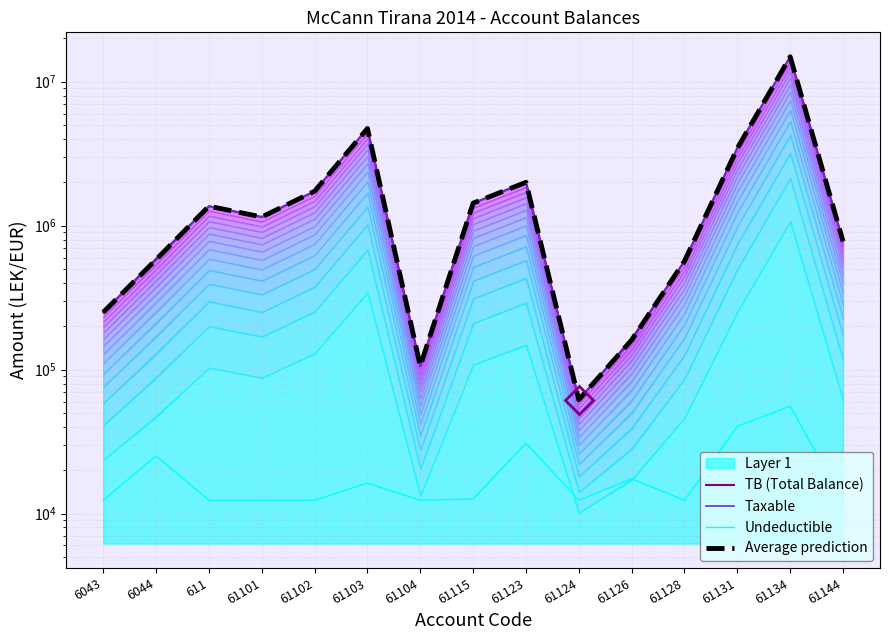

Reading right to left, what are all the values shown in this chart?

TB (Total Balance): 779642.1	14931158.8	3465988.5	567460.5	163090.0	61813.2	2010362.2	1434003.2	105900.0	4735066.9	1735151.5	1149043.7	1366068.5	588118.9	250227.1
Taxable: 779642.1	14887859.8	3437988.5	567460.5	157990.0	61813.2	1991862.2	1433753.2	105900.0	4731146.9	1735151.5	1149043.7	1366068.5	575296.9	250227.1
Undeductible: 12362.6	55661.6	40362.6	12362.6	17462.6	12362.6	30862.6	12612.6	12362.6	16282.6	12362.6	12362.6	12362.6	25184.6	12362.6
Average prediction: 779642.1	14909509.3	3451988.5	567460.5	160540.0	61813.2	2001112.2	1433878.2	105900.0	4733106.9	1735151.5	1149043.7	1366068.5	581707.9	250227.1